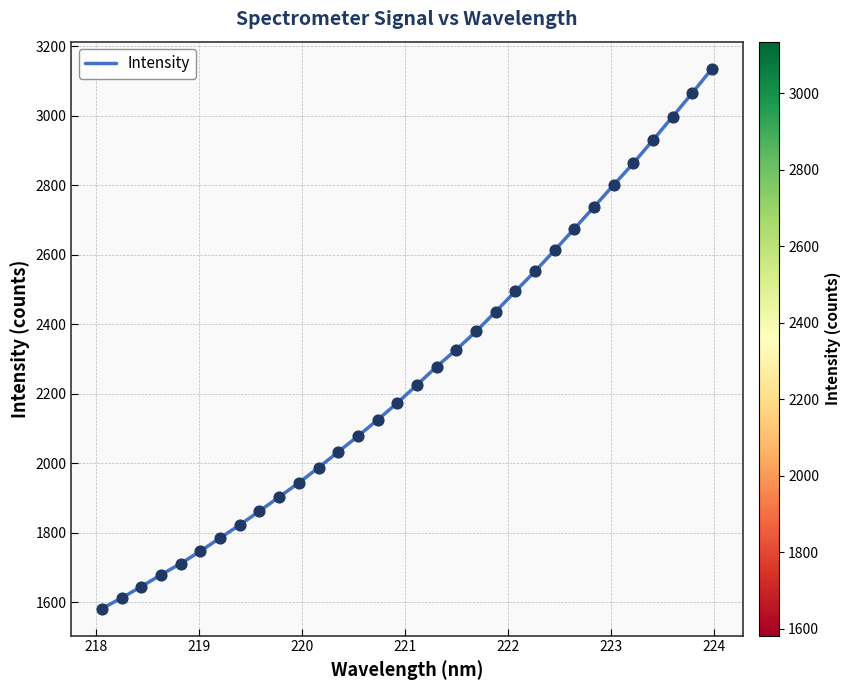

What is the greatest value displayed?

3134.9